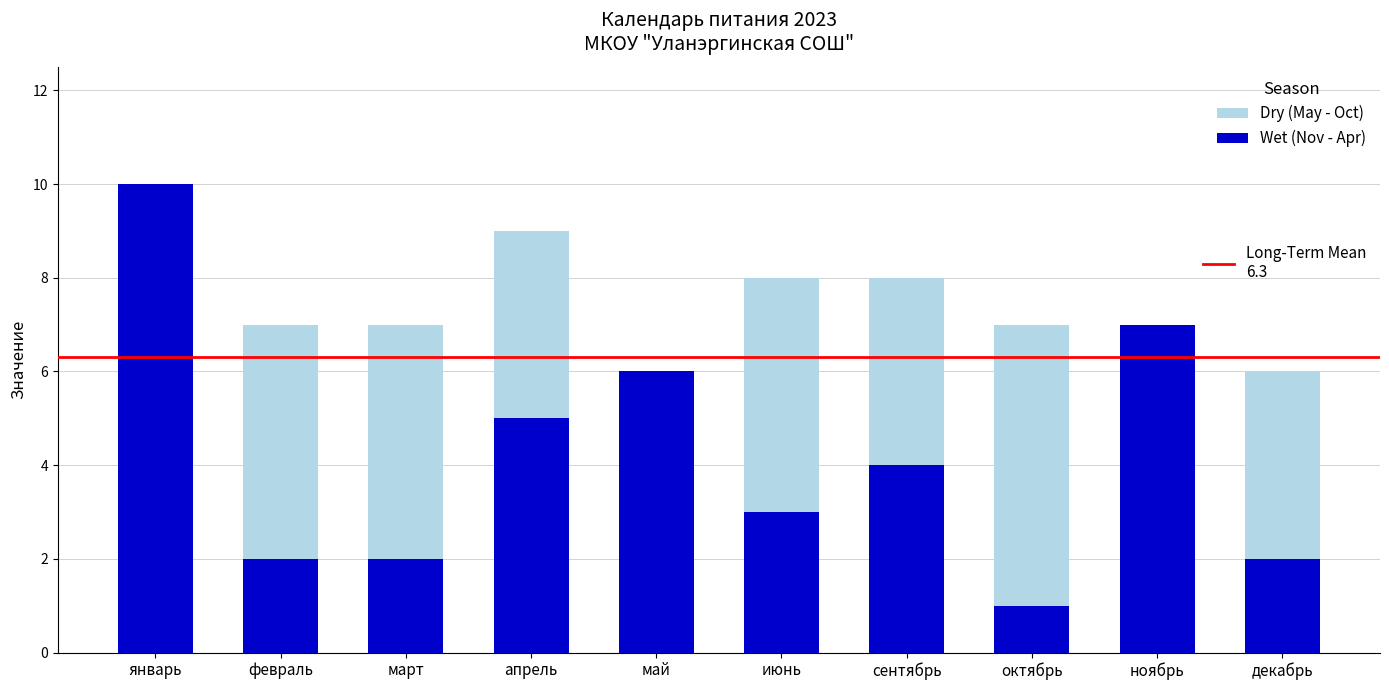

The Dry (May - Oct) series shows 13 at февраль. True or false?

False